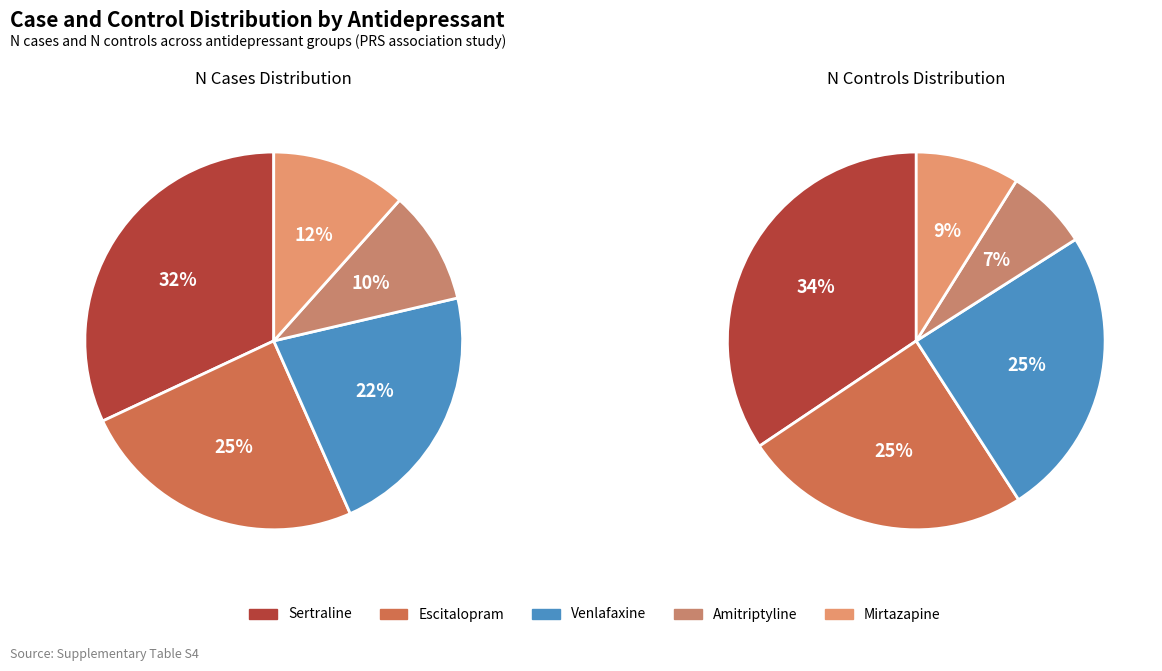

Rank the categories by value from highest to lowest.

Sertraline, Escitalopram, Venlafaxine, Mirtazapine, Amitriptyline